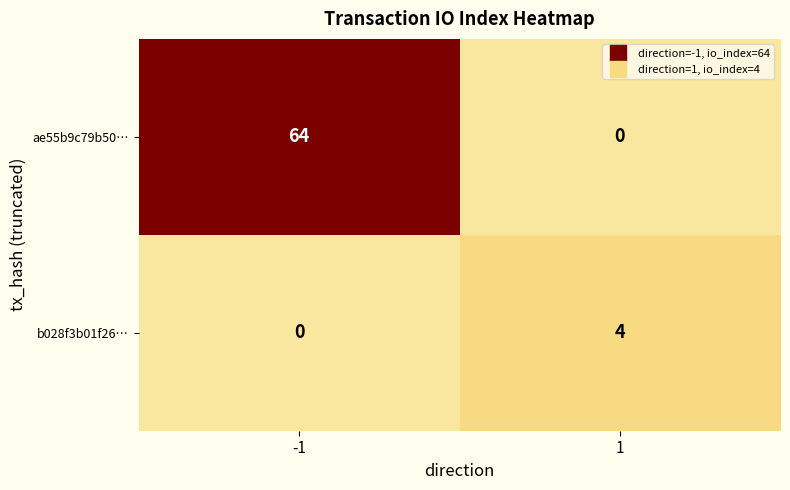

Which category has the highest value across all series?

-1